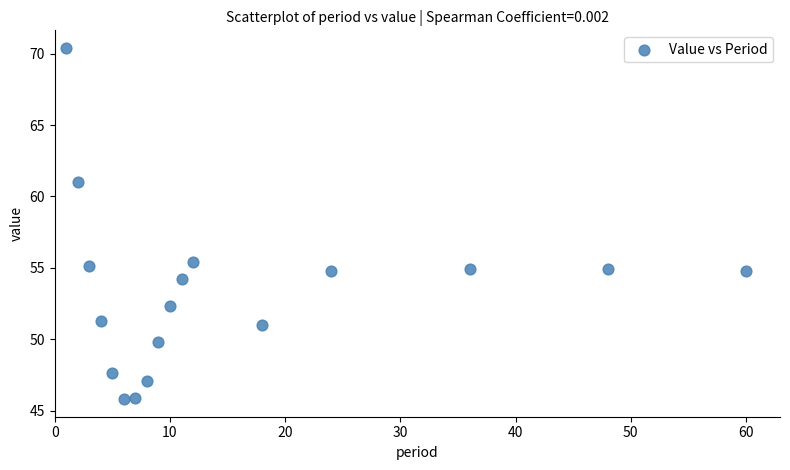

What Y value in the scatter plot is closest to 58?

55.4